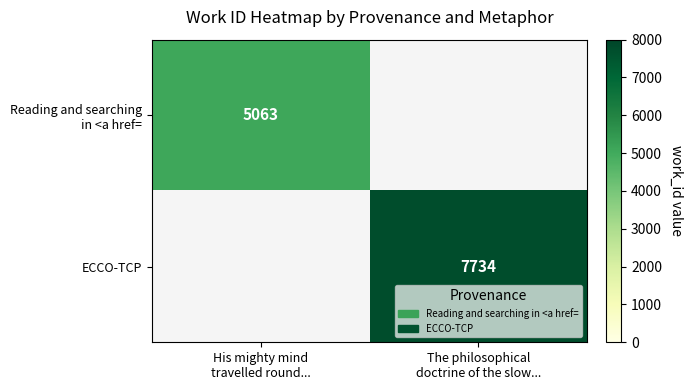

Rank the series by their maximum value, from lowest to highest.

Reading and searching in <a href=, ECCO-TCP